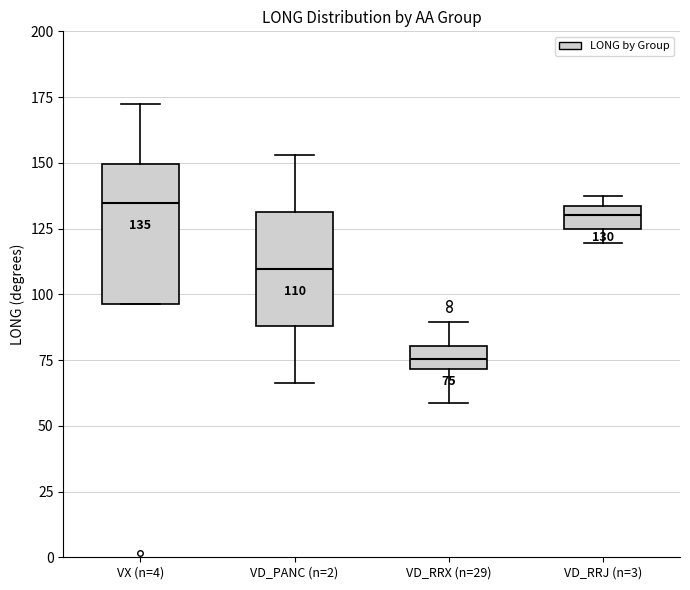

Comparing the boxes themselves (not the whiskers), which one is the tallest?

VX (n=4)